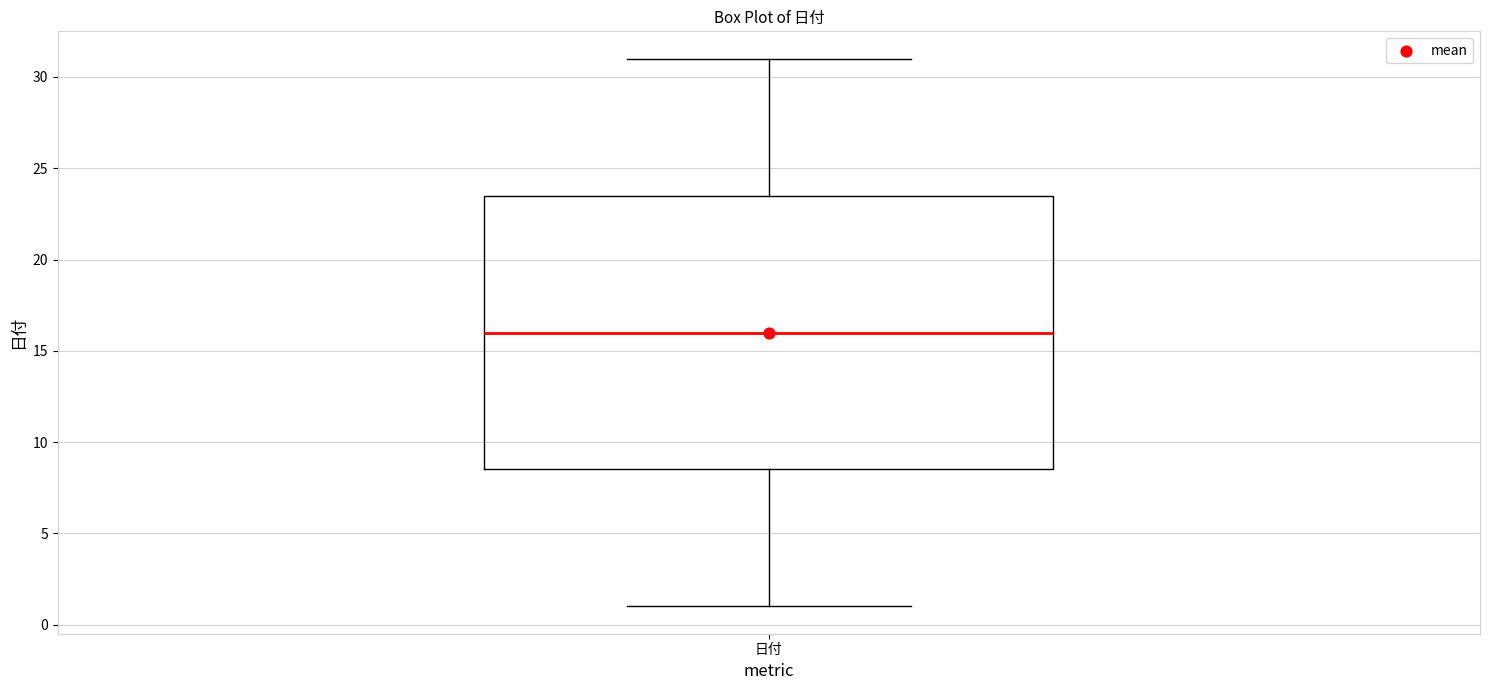

Transcribe this box plot: give where the median line is, the range the box spans, and where the two whiskers end, as read against the y-axis. The values are not printed on the chart, so give them approximately, as read against the axis.

median 16.0, box 8.5 to 23.5, whiskers 1.0 to 31.0